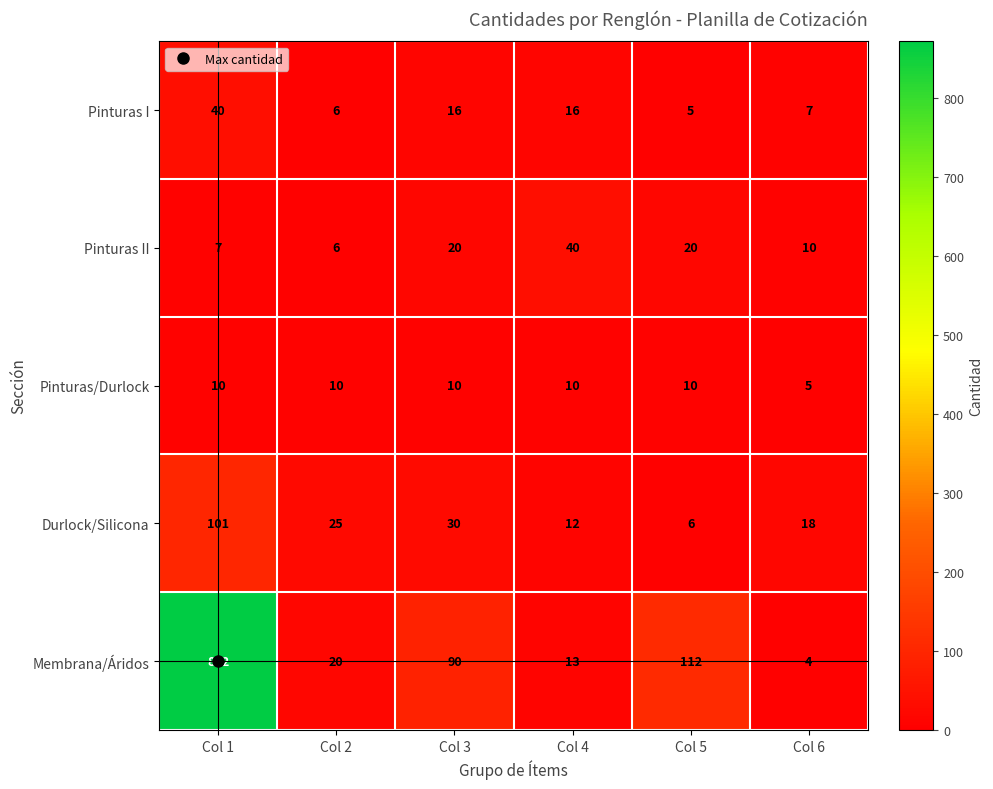

Rank the series at Col 6 from lowest to highest value.

Membrana/Áridos, Pinturas/Durlock, Pinturas I, Pinturas II, Durlock/Silicona